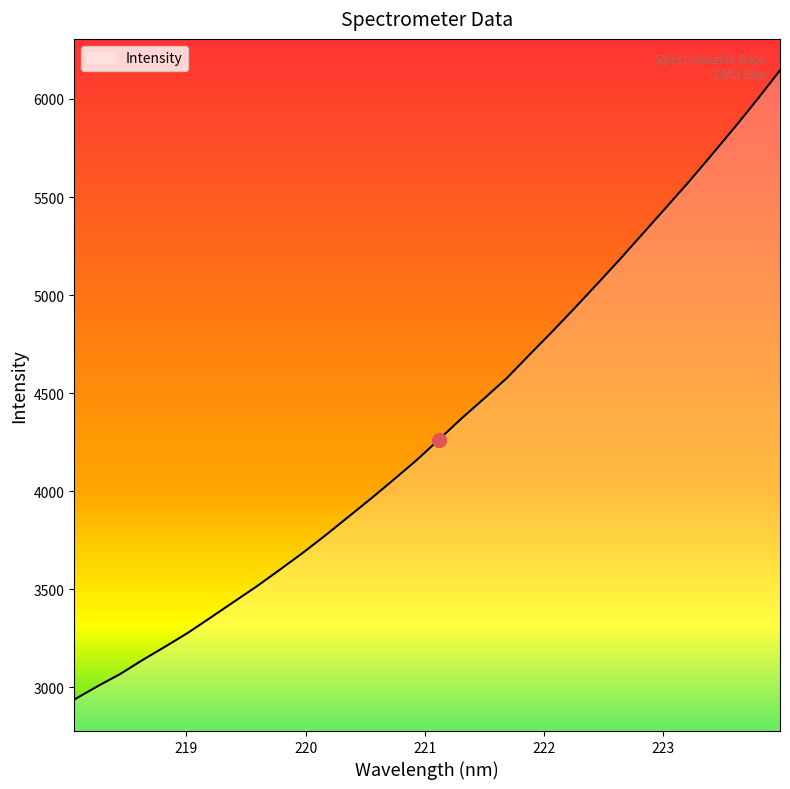

What is the greatest value displayed?

6146.0